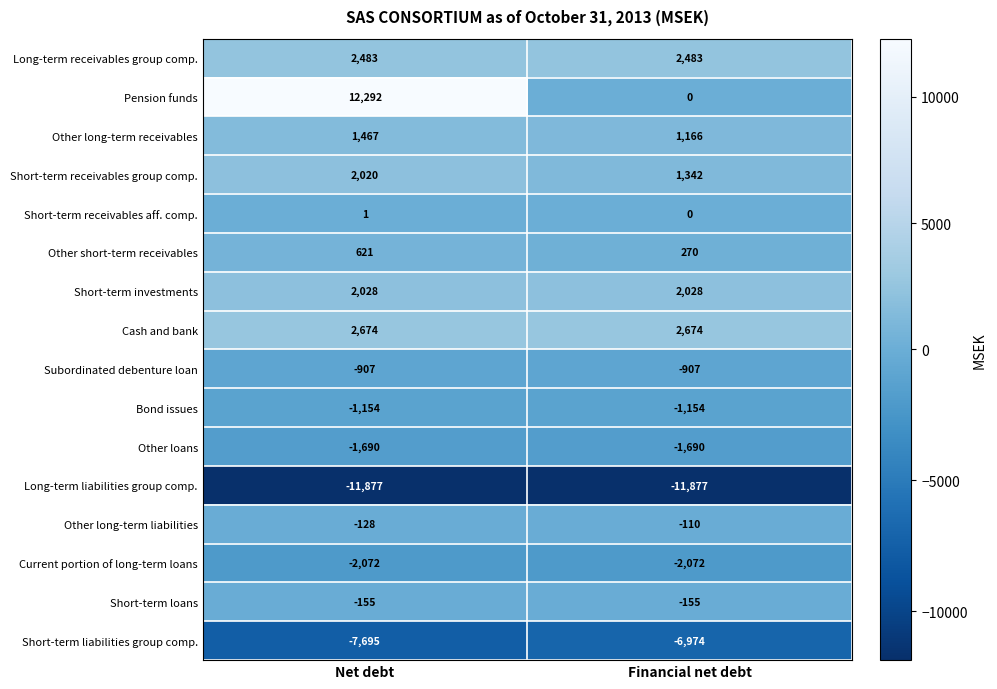

What is the average value of the Long-term liabilities group comp. series?

-11877